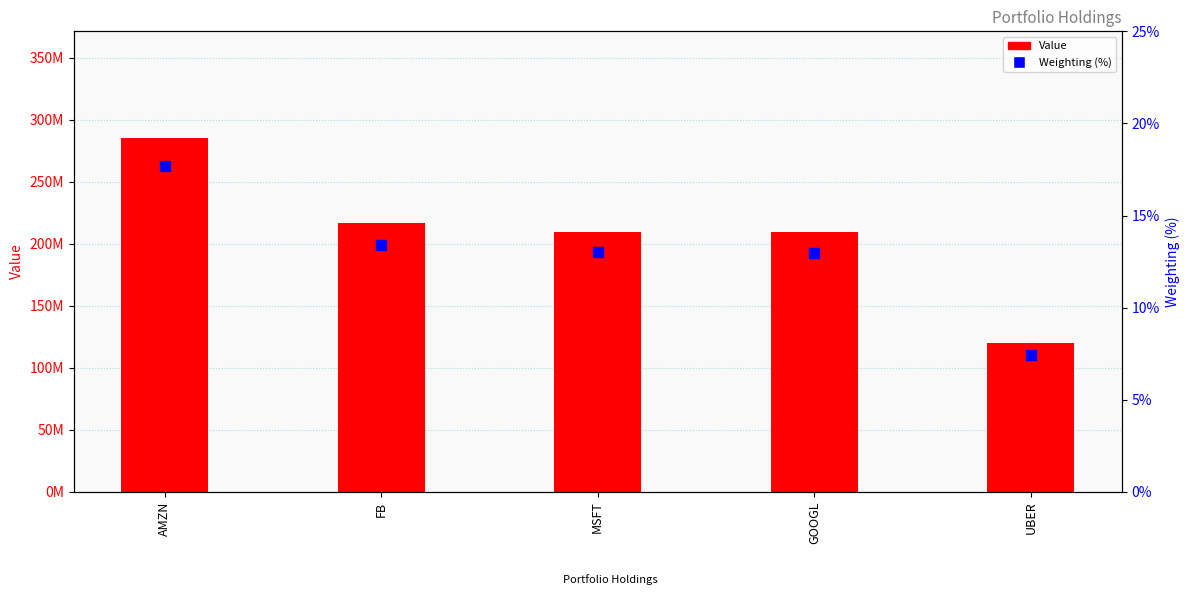

Which series contains the highest Y value?

Value